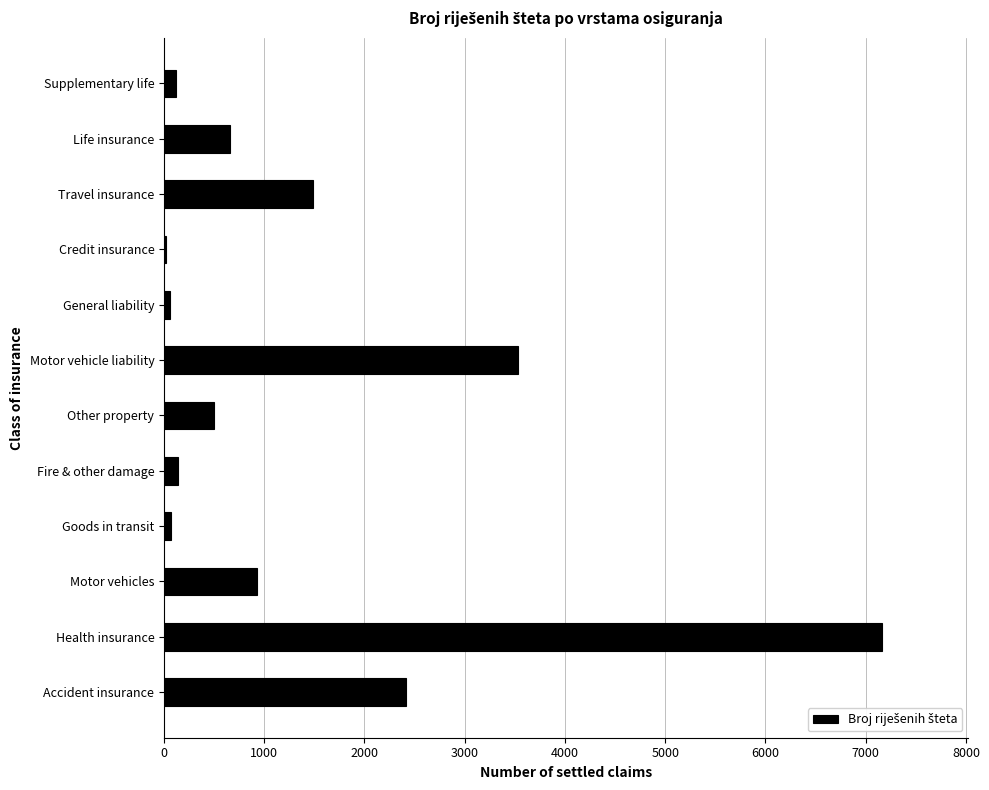

Which has a higher value, Motor vehicle liability or Life insurance?

Motor vehicle liability